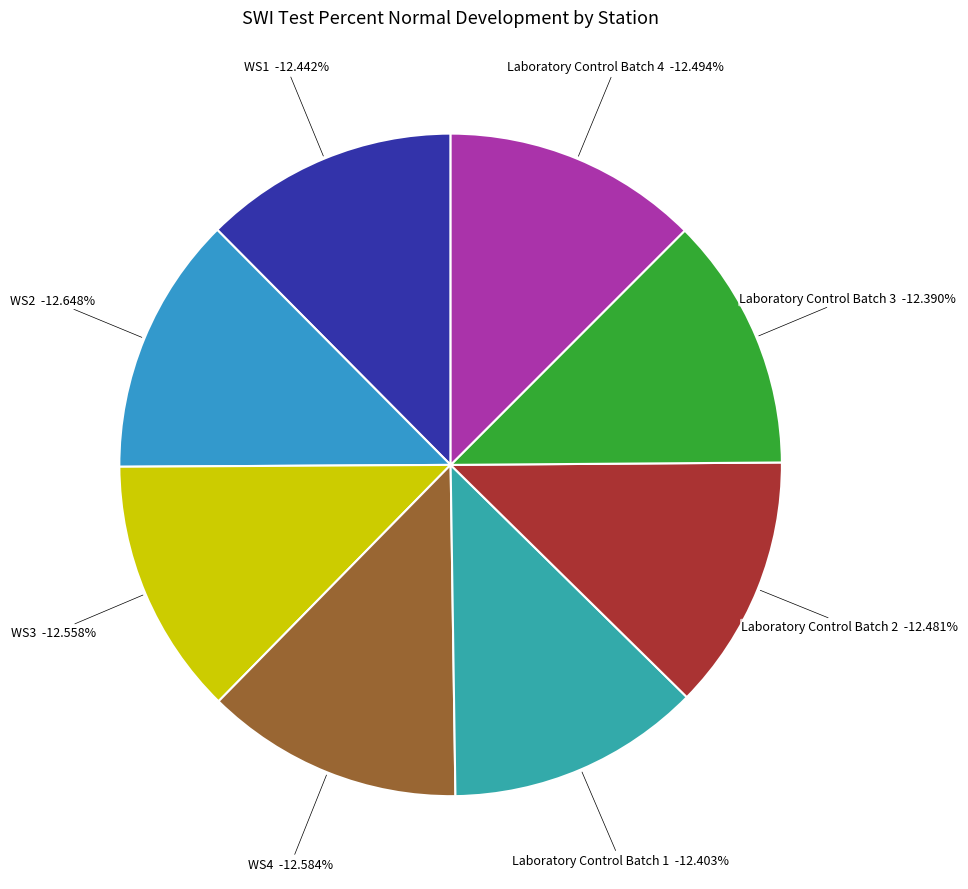

How many slices are in this pie chart?

8